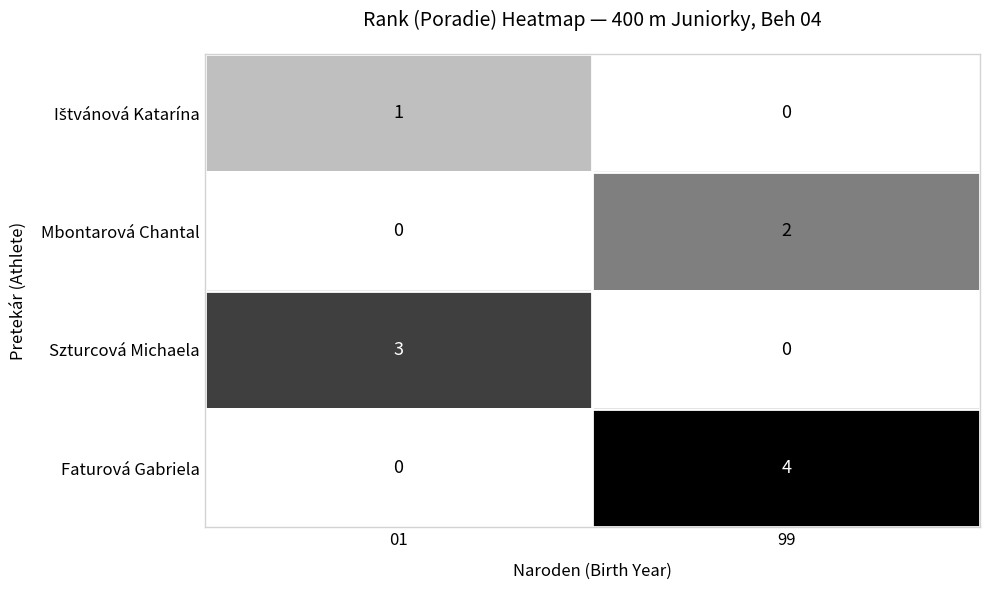

The Mbontarová Chantal series shows 1 at 01. True or false?

False